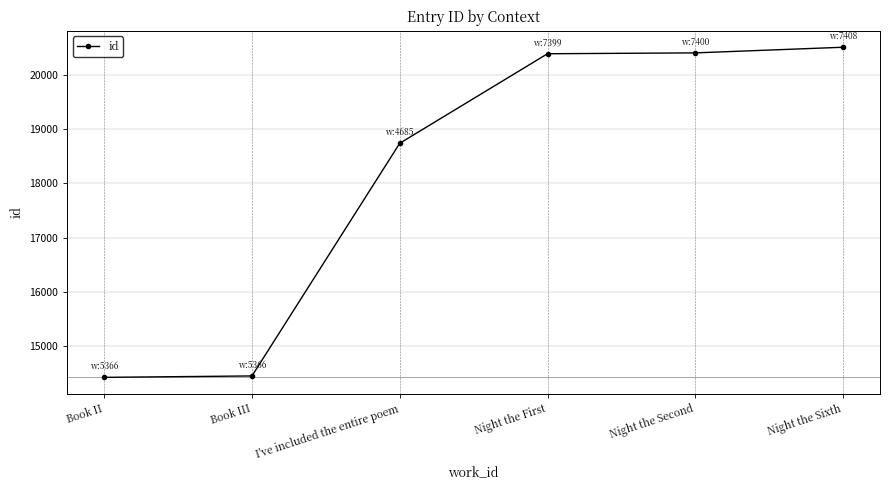

The value at Night the First is 13136. True or false?

False